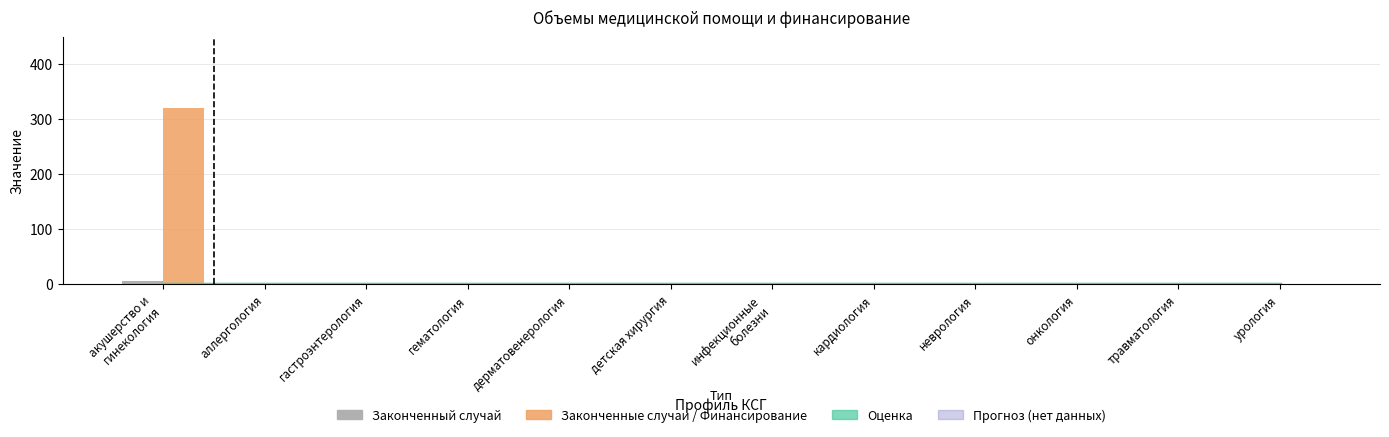

Reading right to left, transcribe all the data shown in this chart.

Оценка (тренд): 0.5	0.5	0.5	0.5	0.5	0.5	0.5	0.5	0.5	0.5	0.5	0.5
Законченный случай: 0.0	0.0	0.0	0.0	0.0	0.0	0.0	0.0	0.0	0.0	0.0	5.0
Финансирование, тыс. руб.: 0.0	0.0	0.0	0.0	0.0	0.0	0.0	0.0	0.0	0.0	0.0	320.2